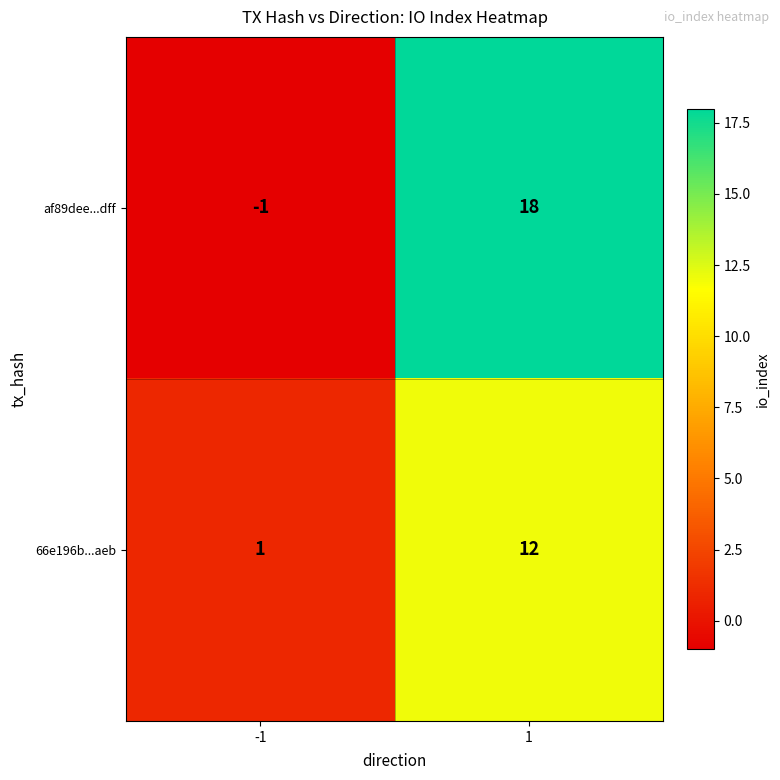

What value does the af89dee...dff series have at 1, to the nearest 5?

20